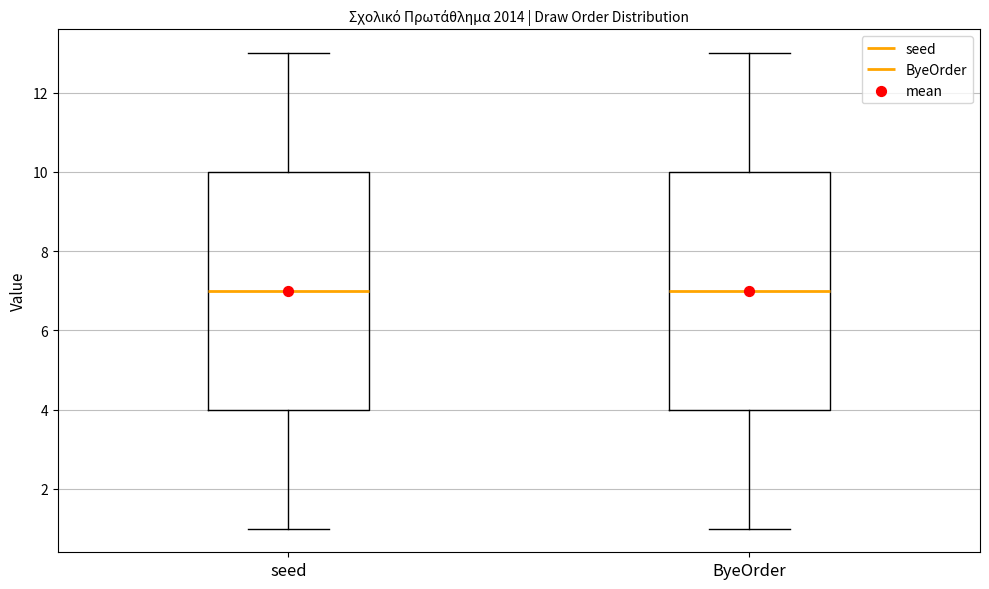

Where does the median line of the box for ByeOrder sit on the y-axis? The values are not printed on the chart, so give them approximately, as read against the axis.

7